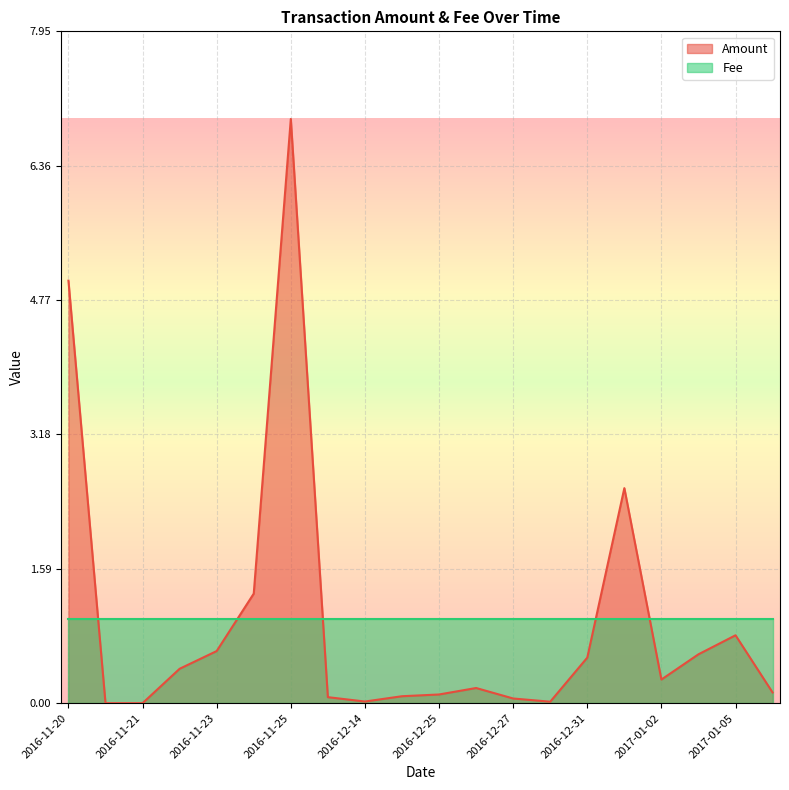

How many lines are shown in the chart?

2